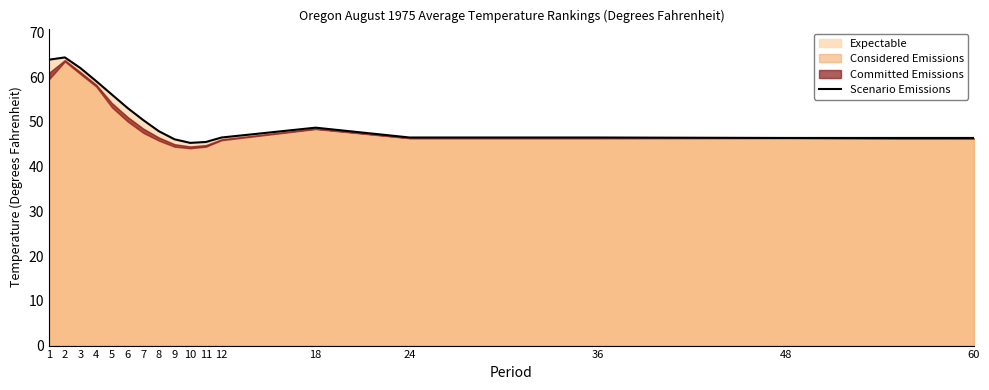

Rank the categories by value from lowest to highest.

10, 11, 9, 48, 60, 12, 24, 36, 8, 18, 7, 6, 5, 4, 3, 1, 2